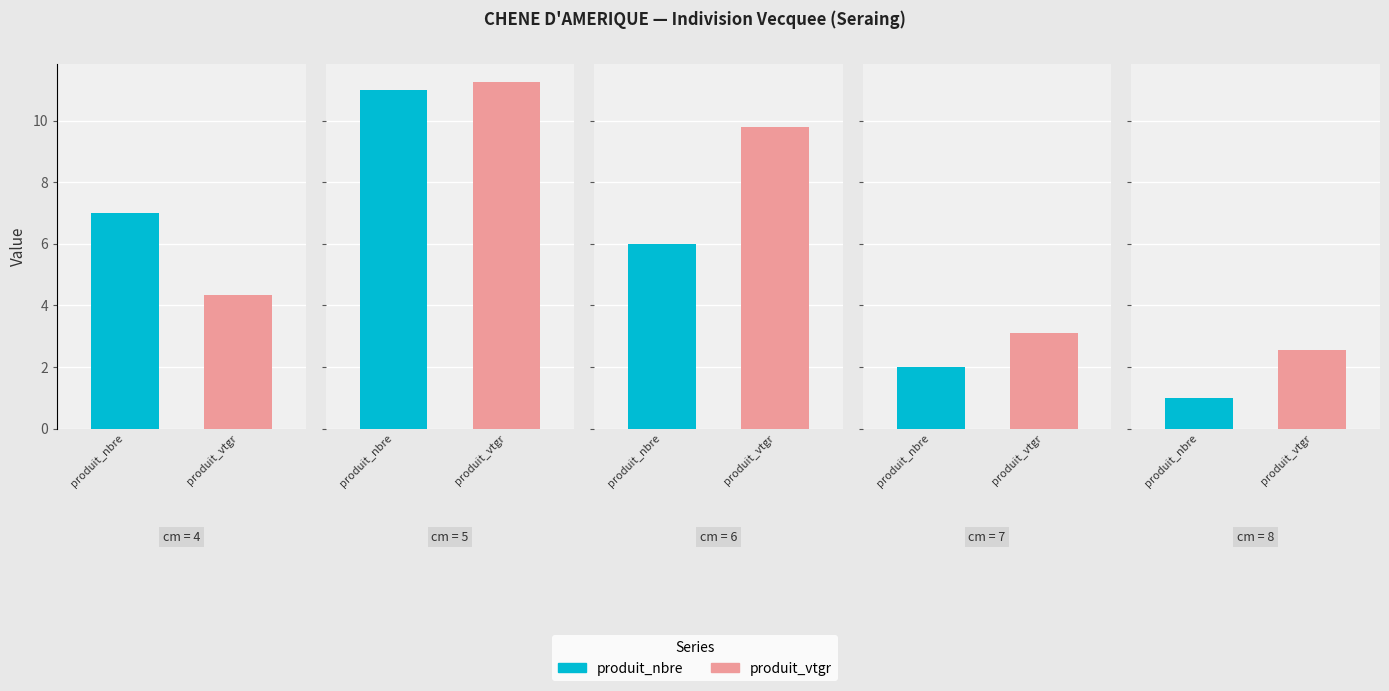

What is the maximum value for produit_vtgr?

11.3